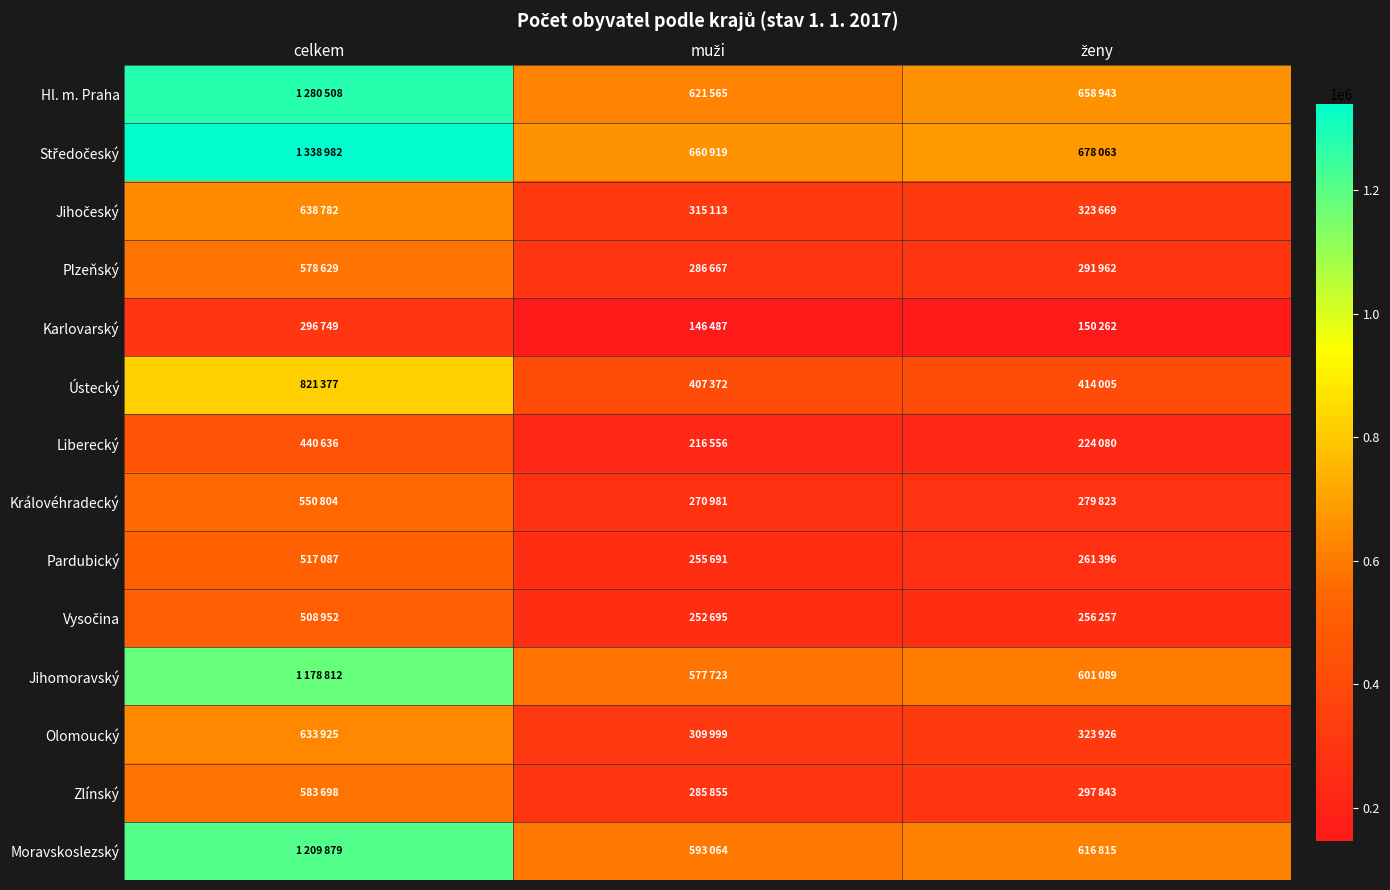

At how many categories does at least one series exceed 1017882?

1